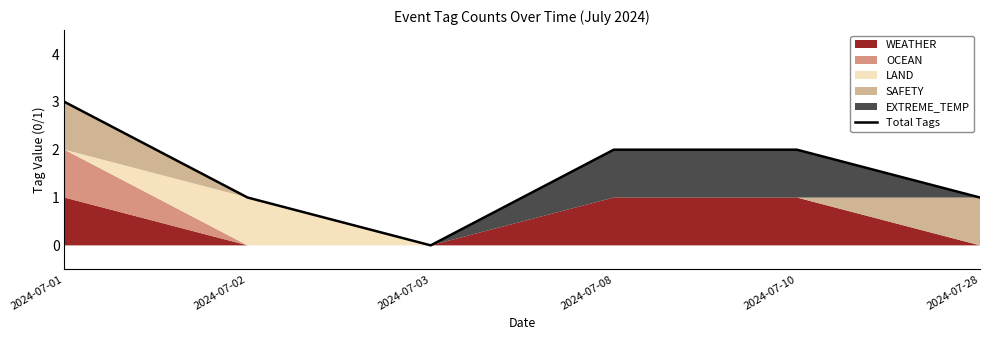

At which category does the chart reach its peak across all series?

2024-07-01